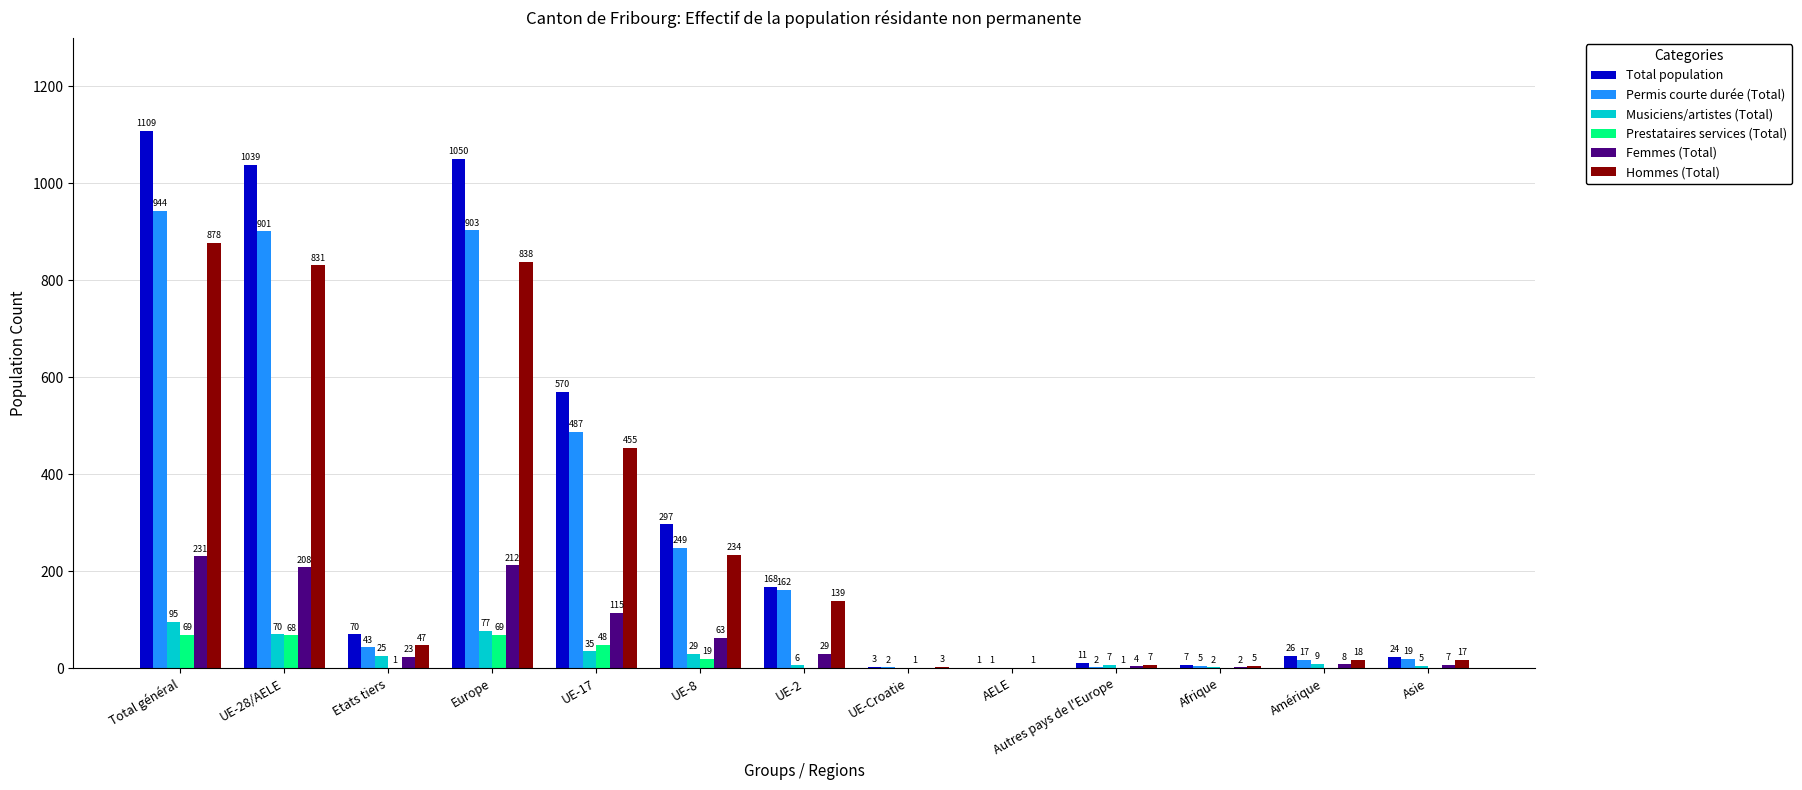

At which label does Hommes (Total) first exceed 47?

Total général